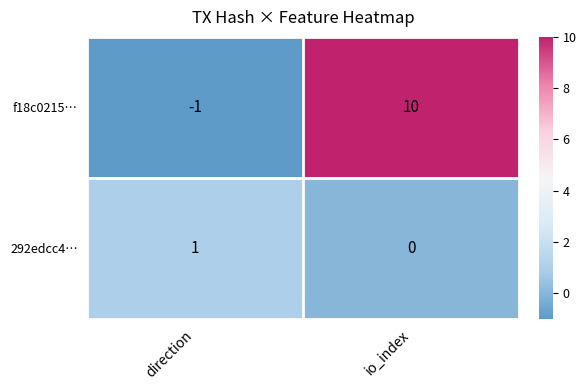

Which series has the widest spread of values?

f18c0215…